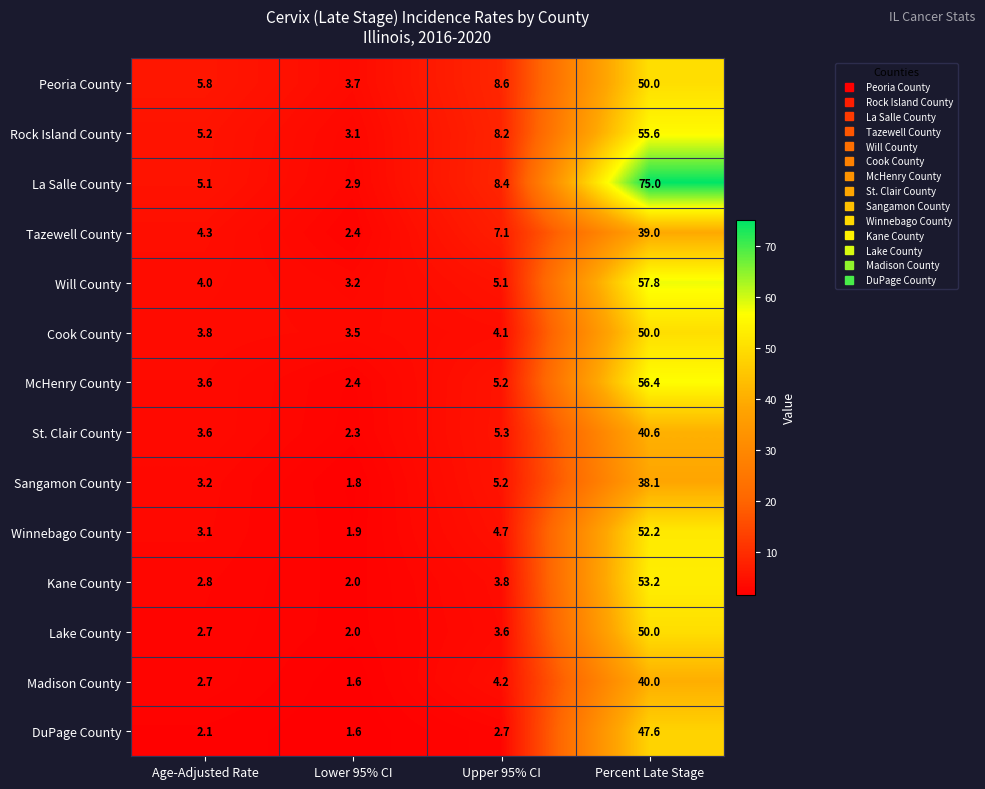

Is it true that Cook County equals 2.4 at Upper 95% CI?

False